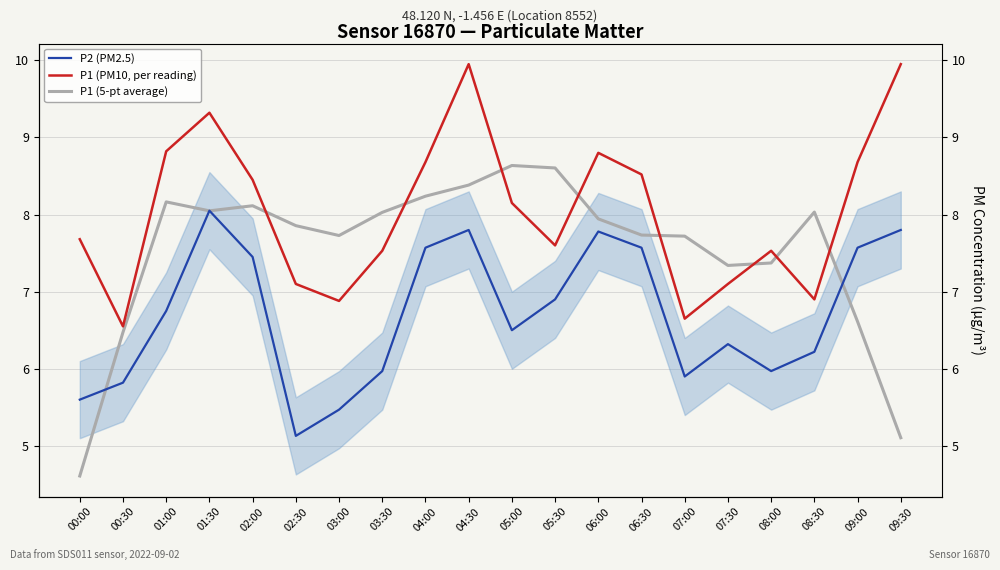

In P1 (5-pt average), how many points are lower than both neighbors (excluding endpoints)?

3